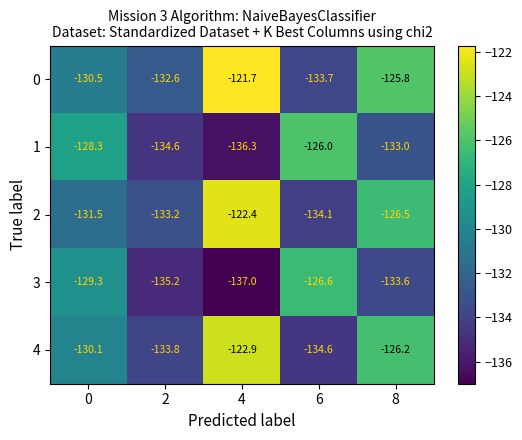

Reading left to right, what are all the values shown in this chart?

0: 0=-130.5	2=-132.6	4=-121.7	6=-133.7	8=-125.8
1: 0=-128.3	2=-134.6	4=-136.3	6=-126.0	8=-133.0
2: 0=-131.5	2=-133.2	4=-122.4	6=-134.1	8=-126.5
3: 0=-129.3	2=-135.2	4=-137.0	6=-126.6	8=-133.6
4: 0=-130.1	2=-133.8	4=-122.9	6=-134.6	8=-126.2